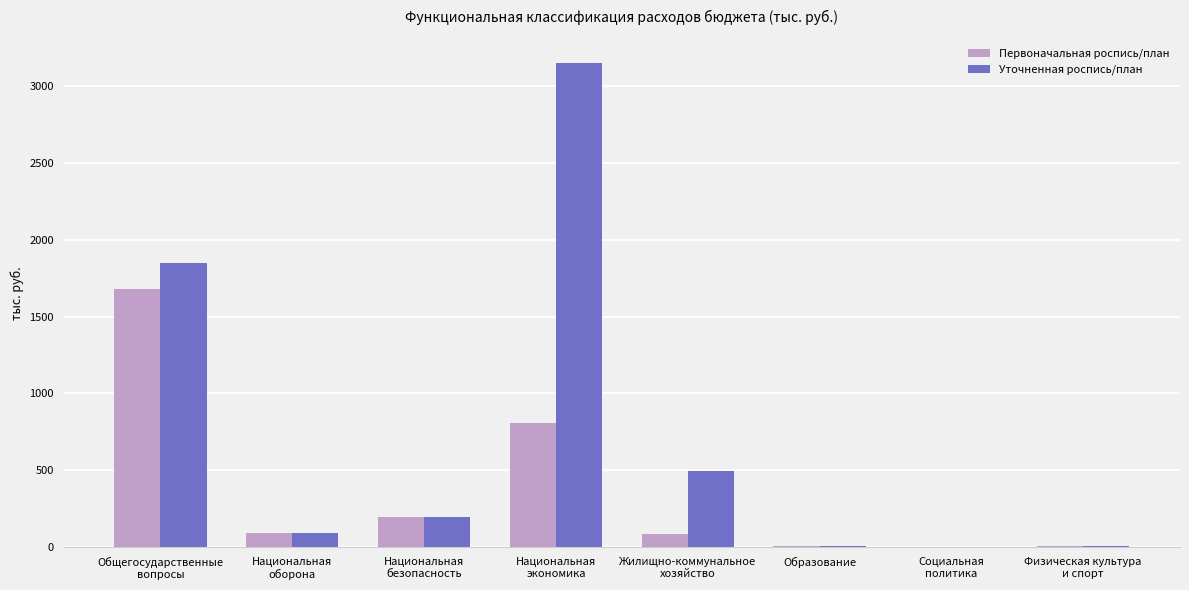

What is the sum of all Первоначальная роспись/план values?

2882.2